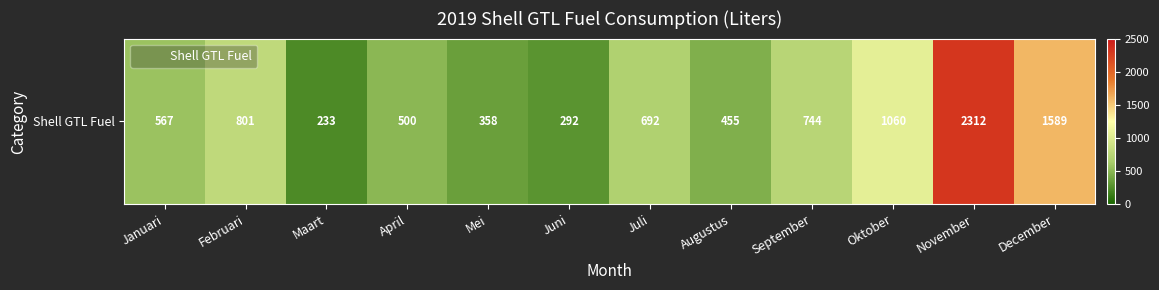

Reading left to right, list all the values displayed in this chart.

Januari=566.6	Februari=800.7	Maart=233.4	April=500.0	Mei=357.8	Juni=292.4	Juli=691.8	Augustus=455.3	September=743.8	Oktober=1060.1	November=2311.8	December=1589.4